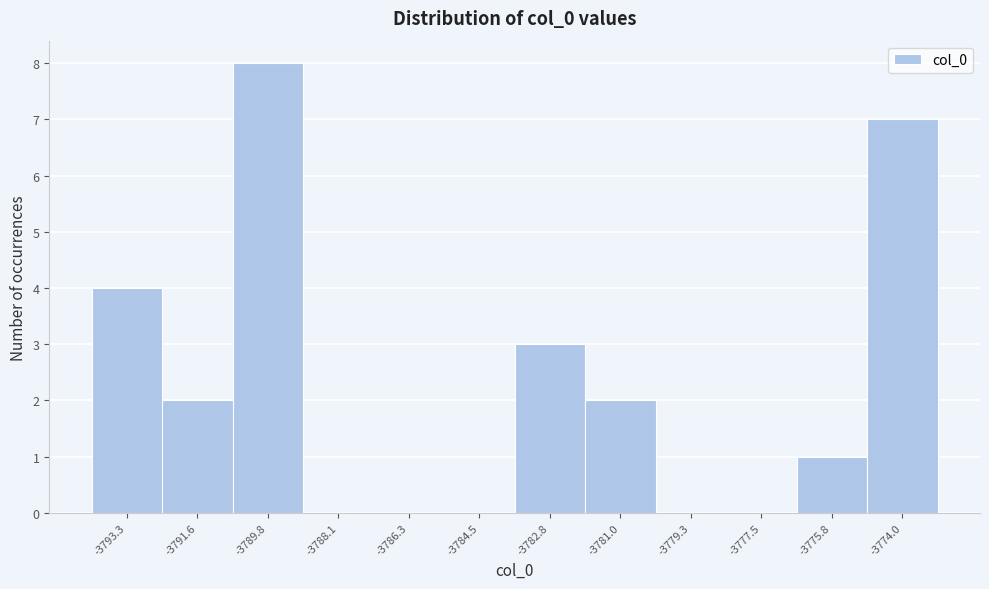

Which range on the x-axis has the tallest bar?

-3790.6 to -3789.0